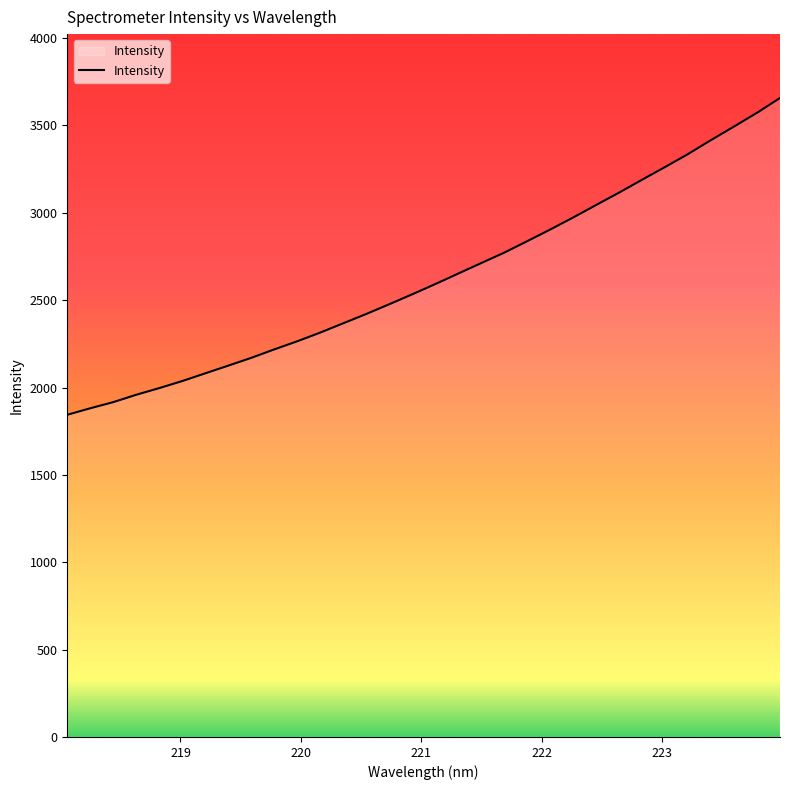

What is the smallest value displayed?

1844.0